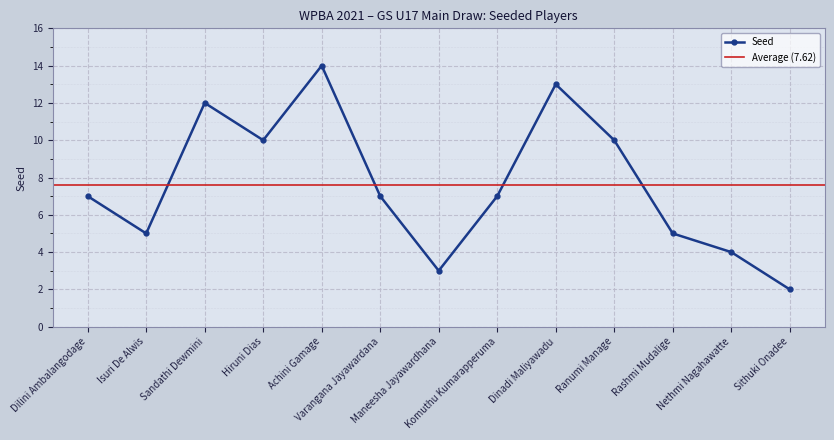

Is this an area chart (filled region under the line)?

No